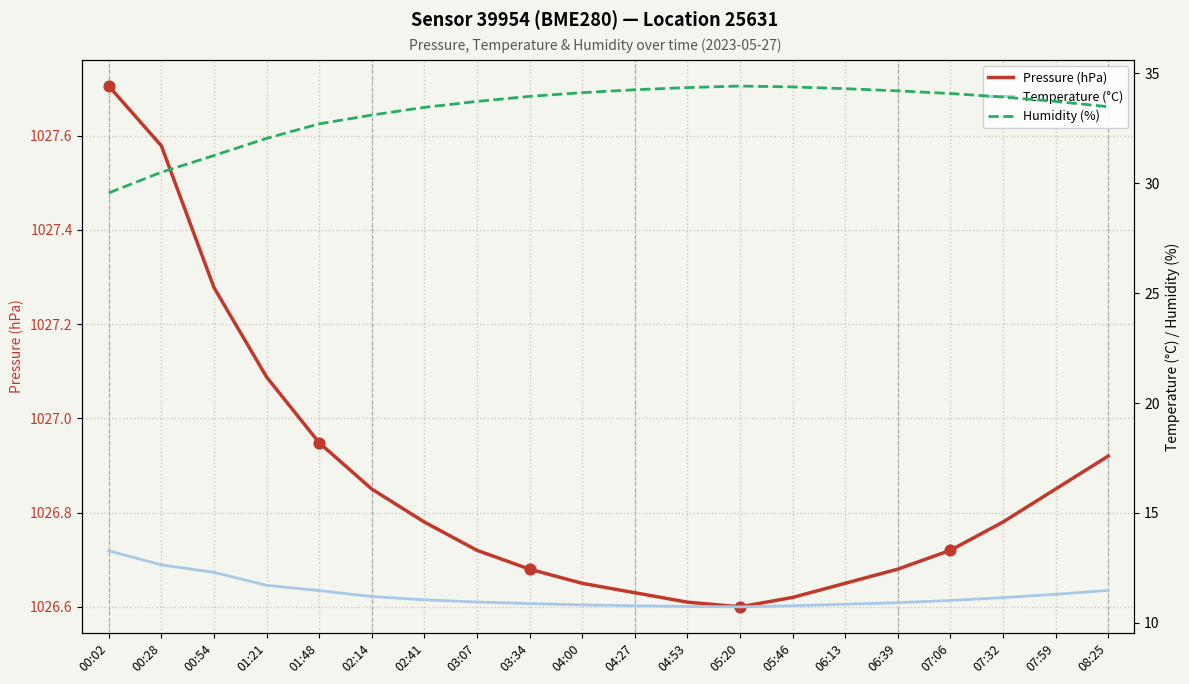

At how many categories does at least one series exceed 664?

20